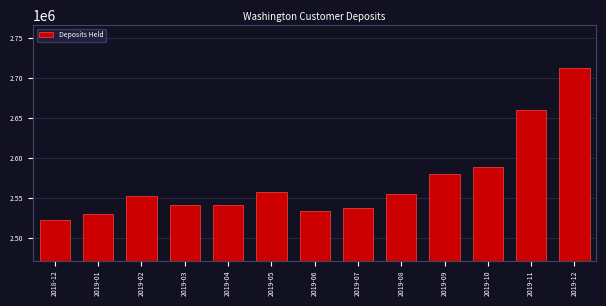

What is the difference between the maximum and minimum values?

190044.9